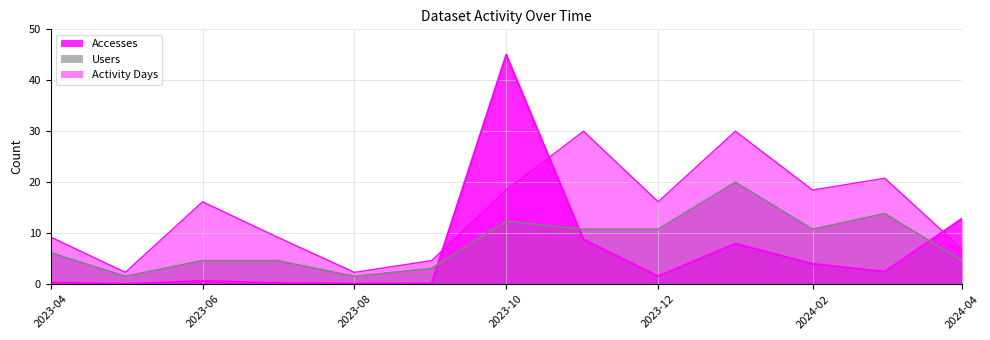

How many interior local peaks does the Accesses series have?

3